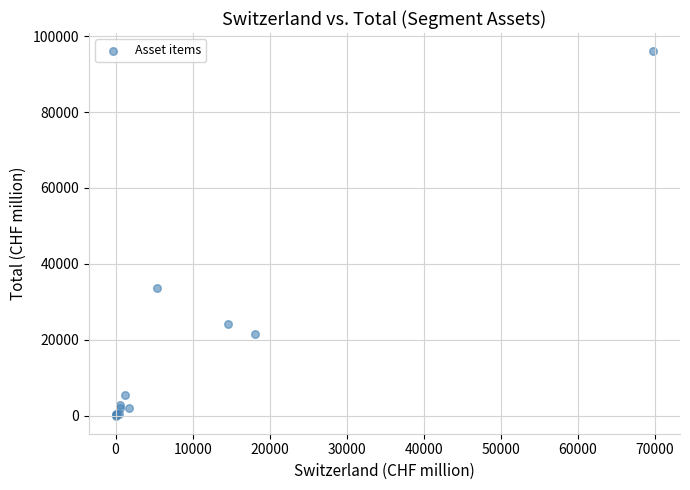

What Y value in the scatter plot is closest to 48015?

33590